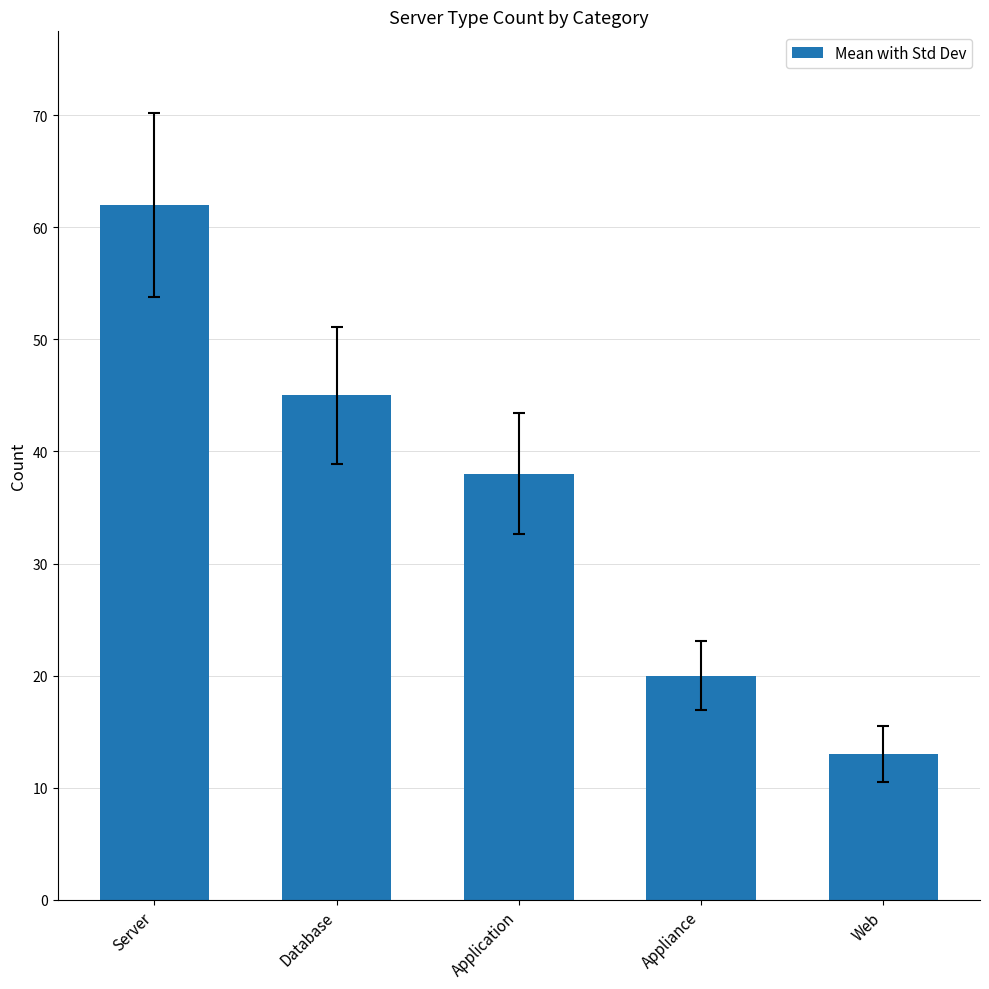

What position from the right is Web?

1